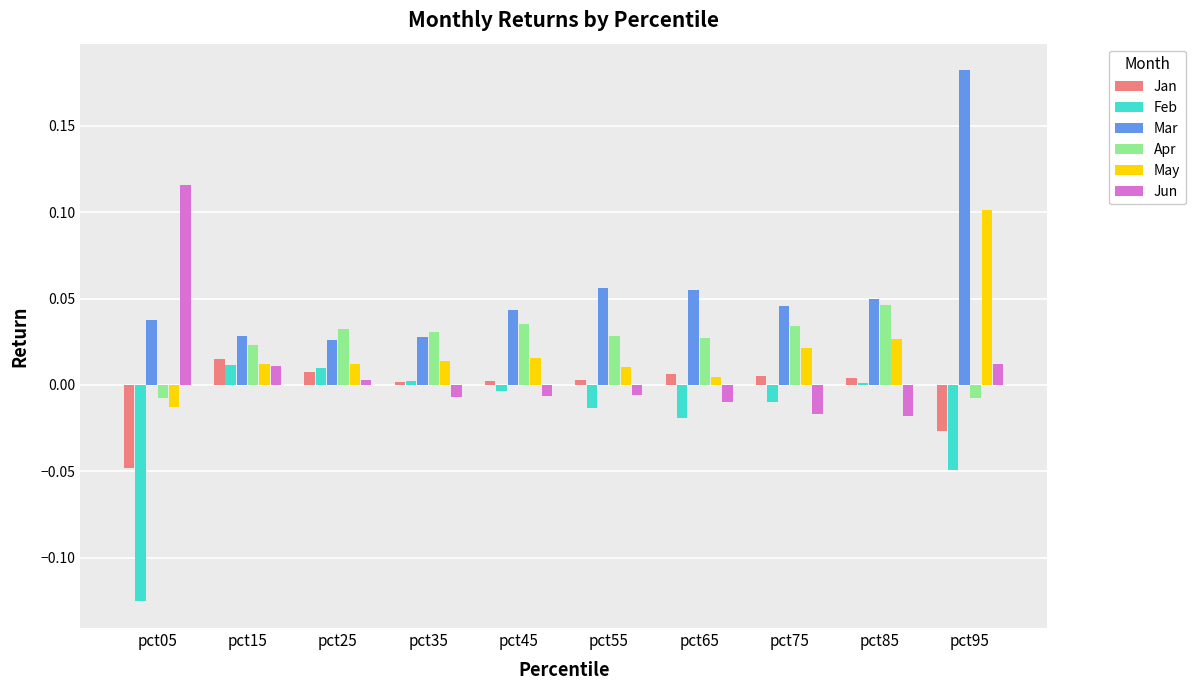

Which series has the largest total across all categories?

Mar